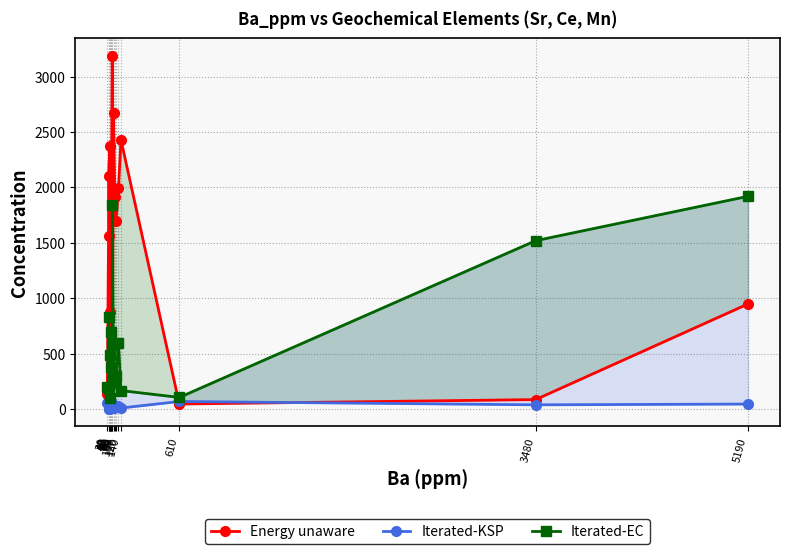

What is the difference between the second highest and second lowest values in the Iterated-KSP series?

48.3